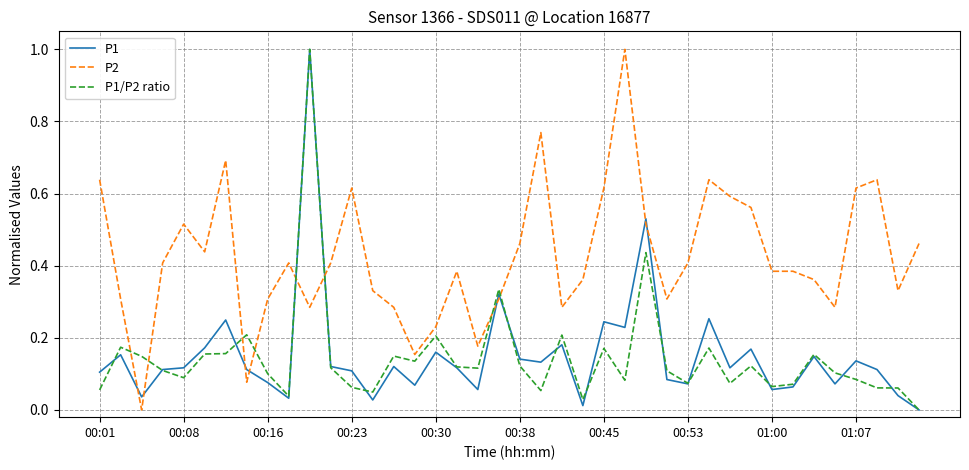

What is the maximum value for P1?

1.0